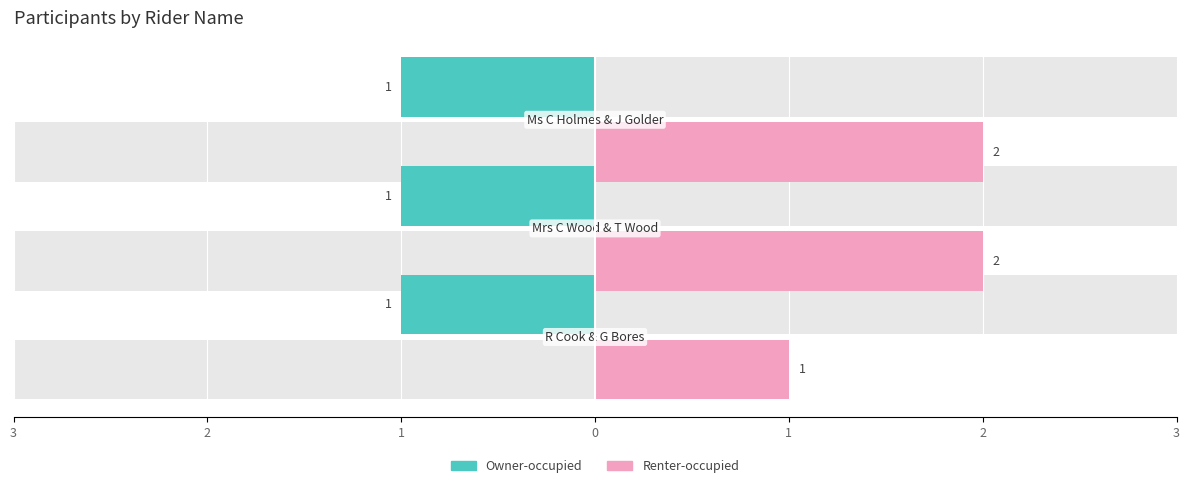

The value of Owner-occupied at 1 is 0.9. True or false?

False